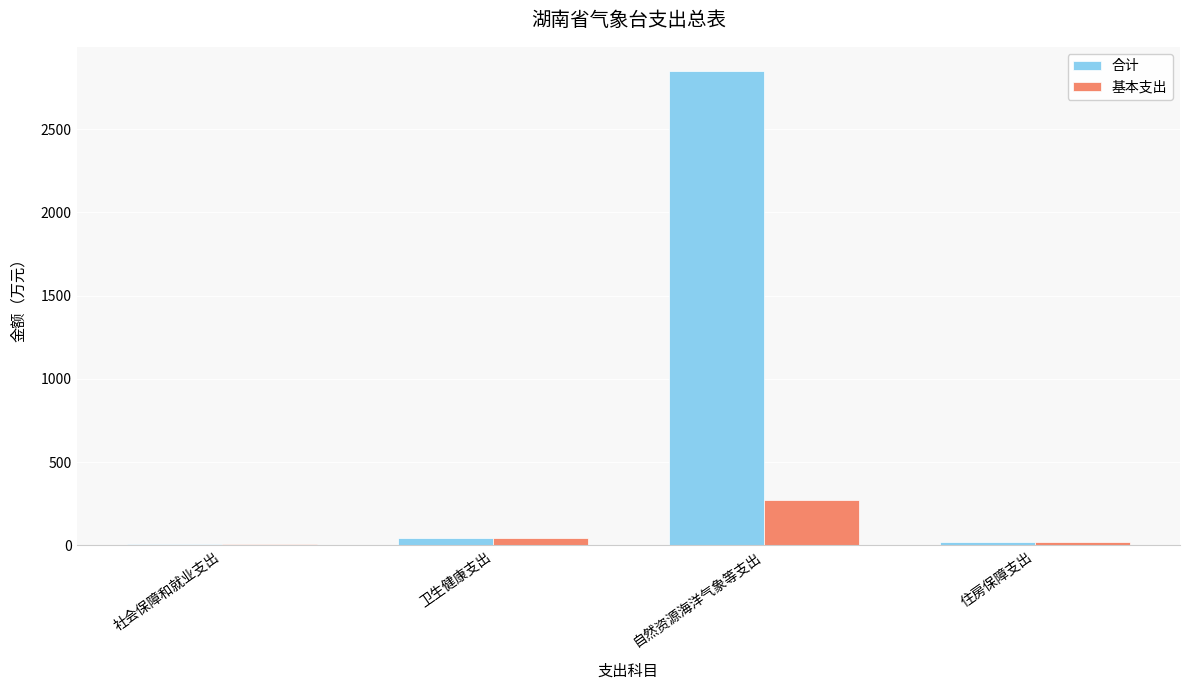

Which series has the largest range (max minus min)?

合计